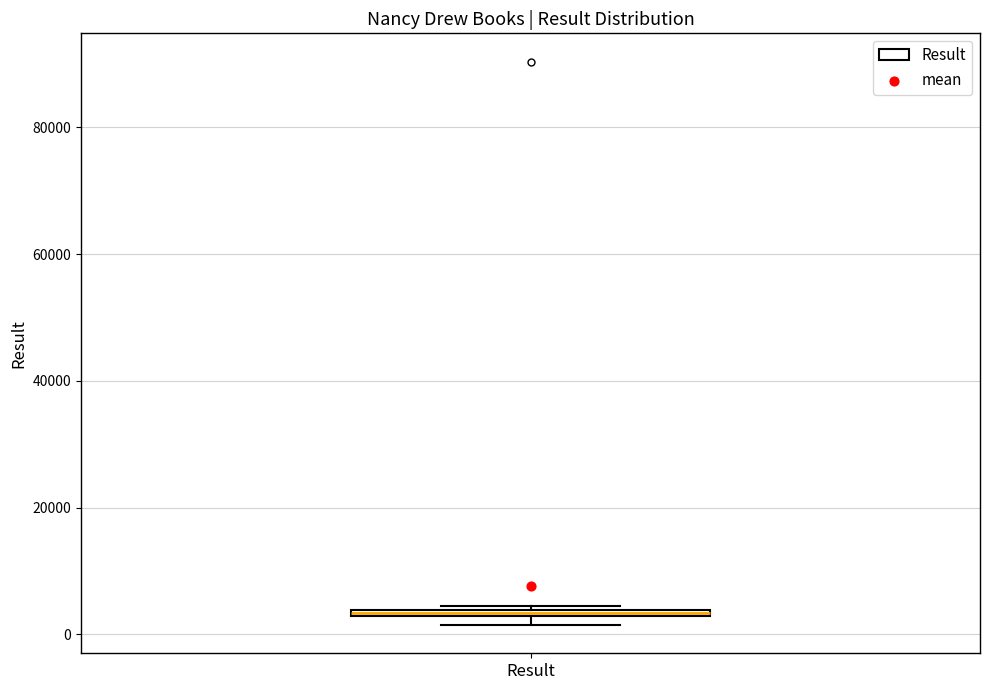

Where is the lower edge of the box for Result on the y-axis? The values are not printed on the chart, so give them approximately, as read against the axis.

2000